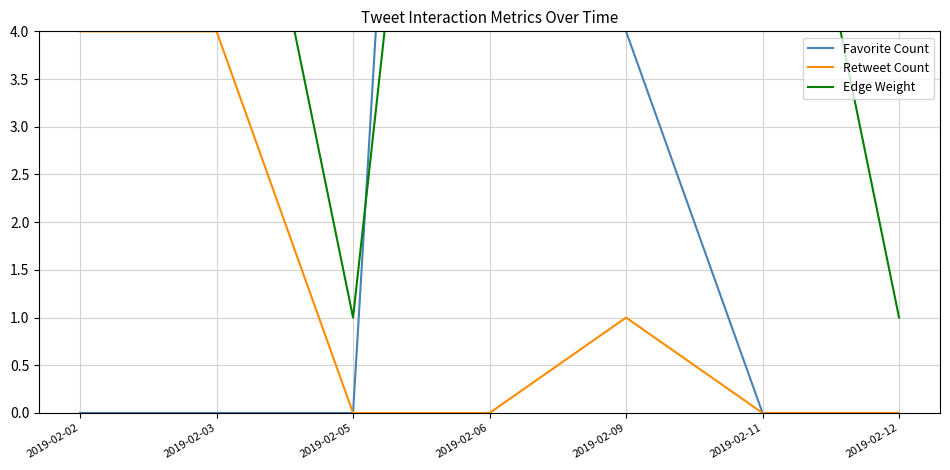

True or false: Favorite Count has more than 0 points higher than both neighbors.

True